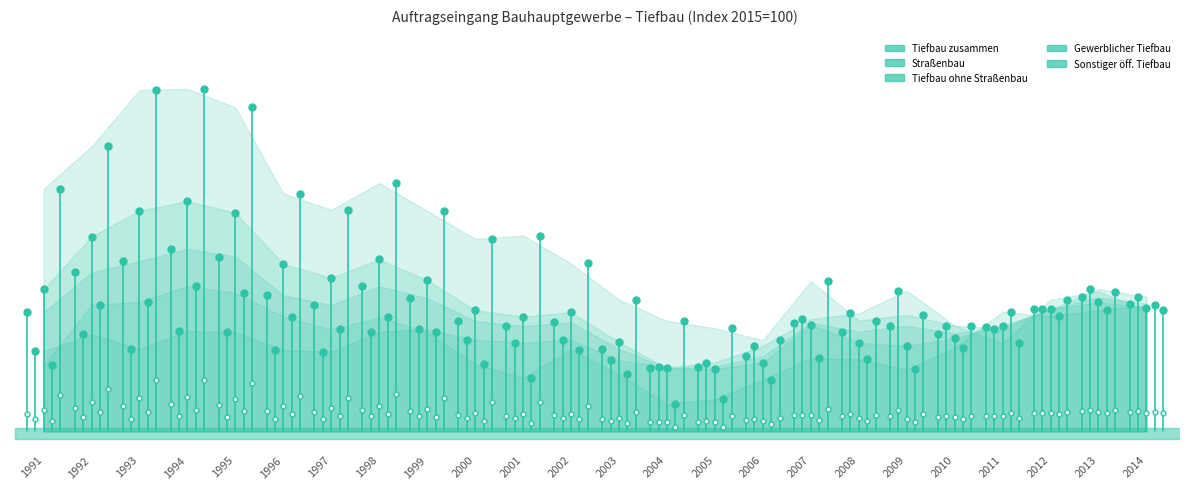

The value of Gewerblicher Tiefbau at 1991 is 60.0. True or false?

True